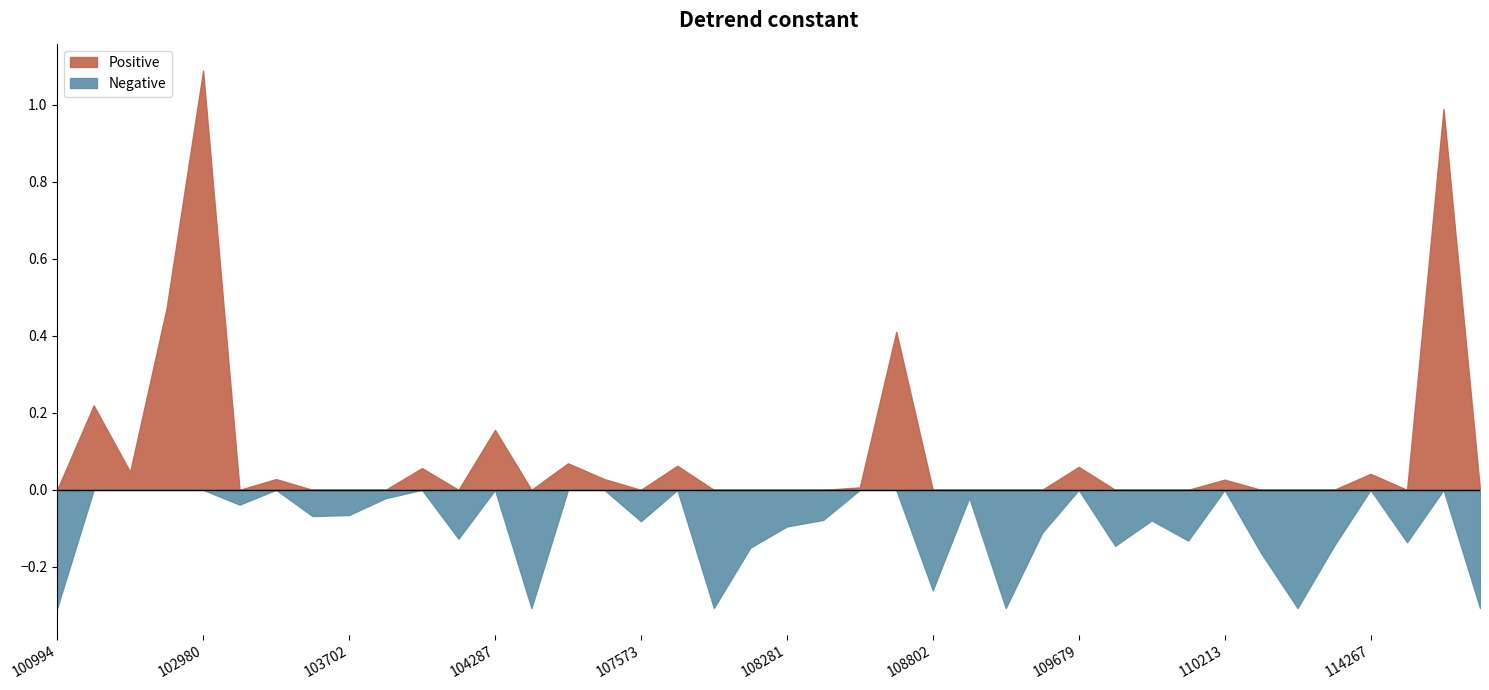

Count the number of categories in the chart.

40